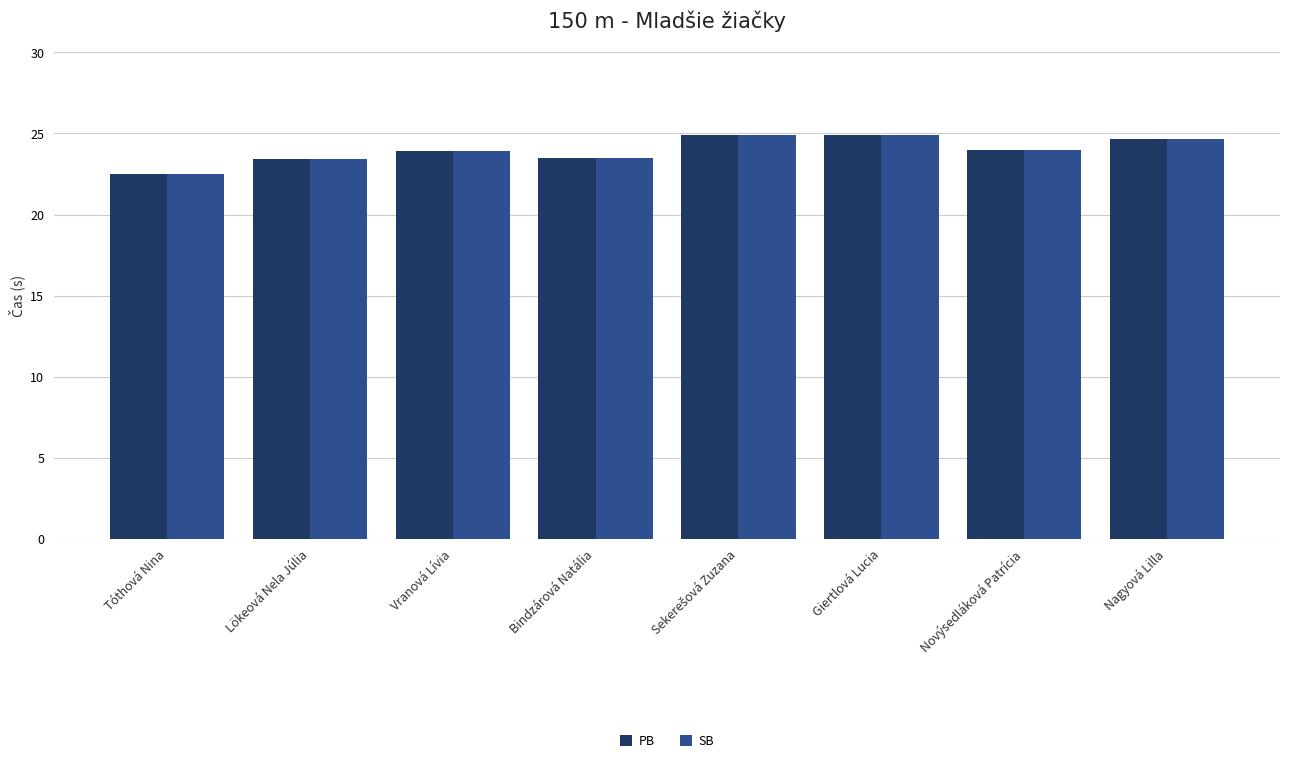

The PB series shows 41.0 at Novýsedláková Patrícia. True or false?

False